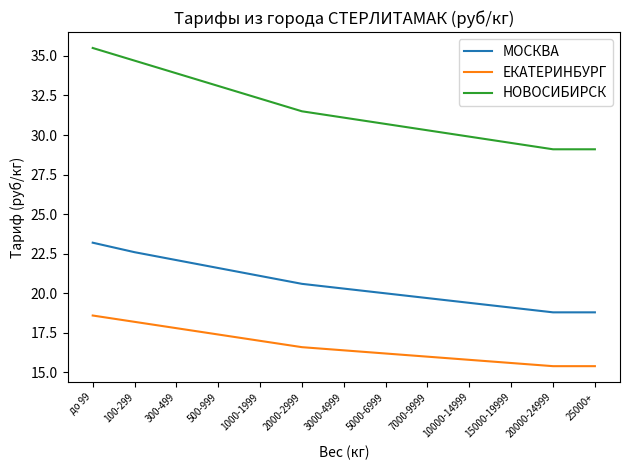

Reading right to left, what are all the values shown in this chart?

МОСКВА: 18.8	18.8	19.1	19.4	19.7	20.0	20.3	20.6	21.1	21.6	22.1	22.6	23.2
ЕКАТЕРИНБУРГ: 15.4	15.4	15.6	15.8	16.0	16.2	16.4	16.6	17.0	17.4	17.8	18.2	18.6
НОВОСИБИРСК: 29.1	29.1	29.5	29.9	30.3	30.7	31.1	31.5	32.3	33.1	33.9	34.7	35.5